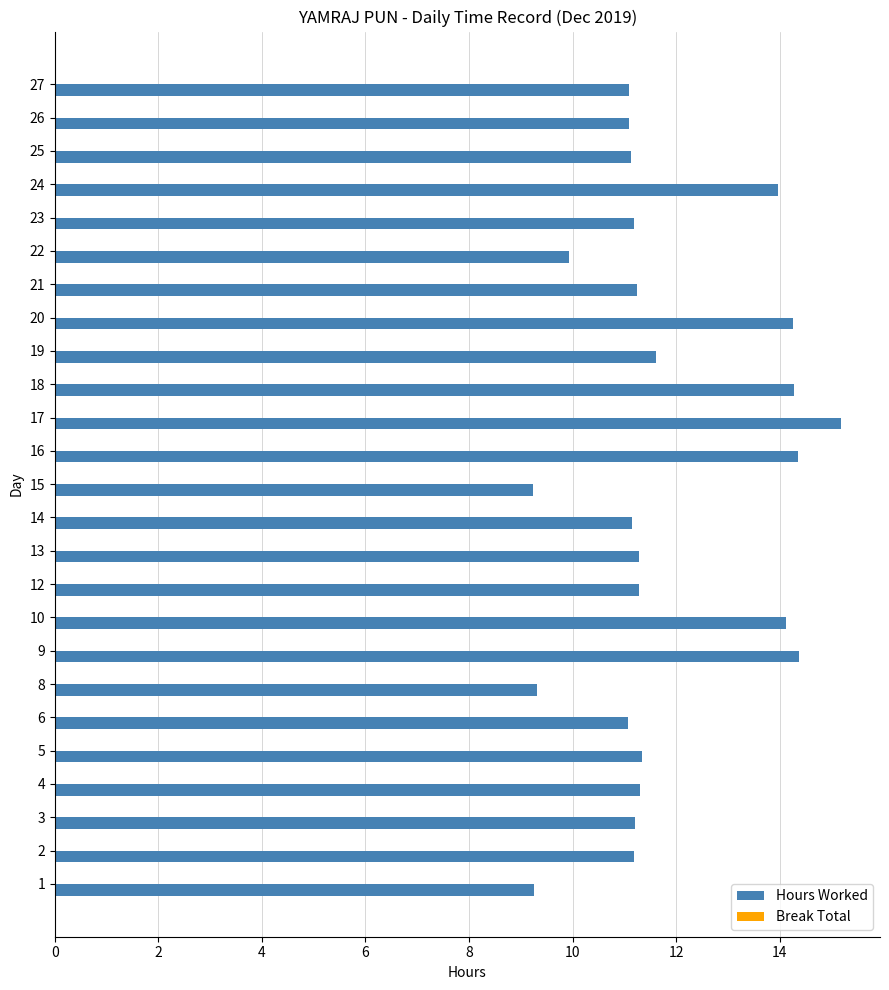

What is the ratio of the value at 10 to the value at 3?

1.3